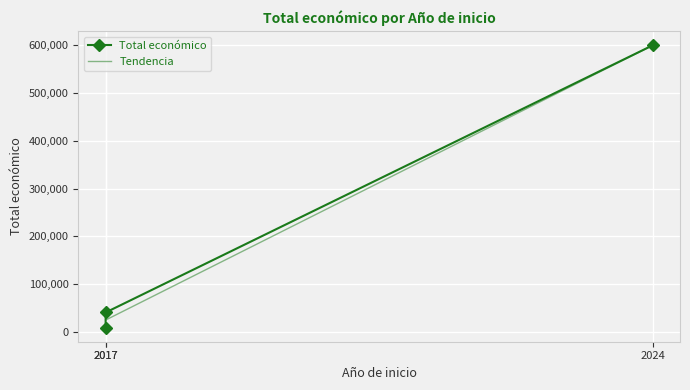

What is the maximum value for Tendencia?

600000.0